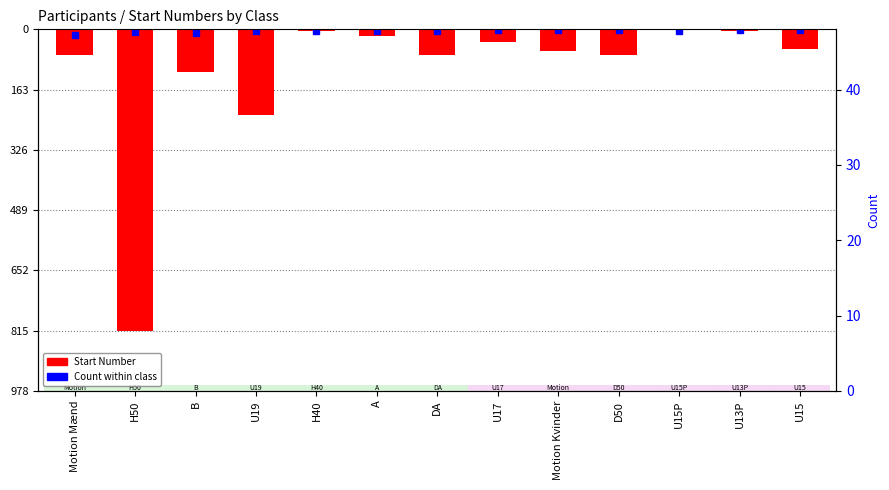

What position from the left is U13P?

12